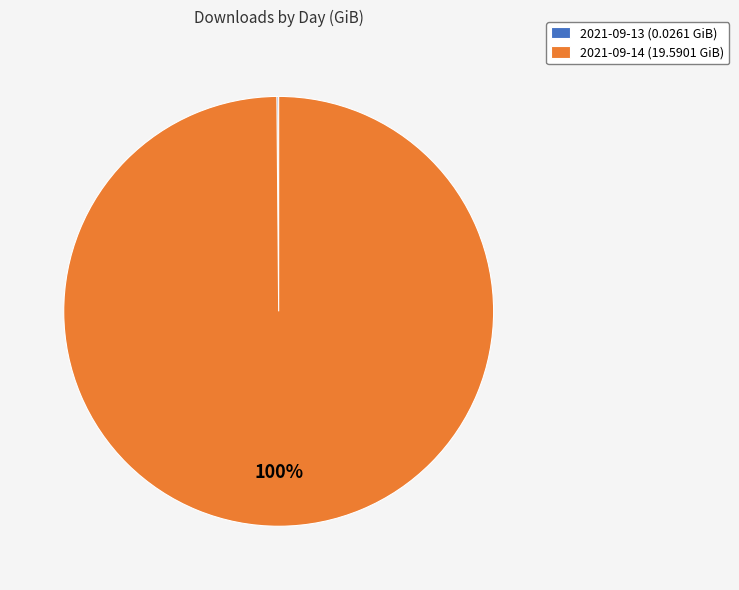

Which slice is the largest?

2021-09-14